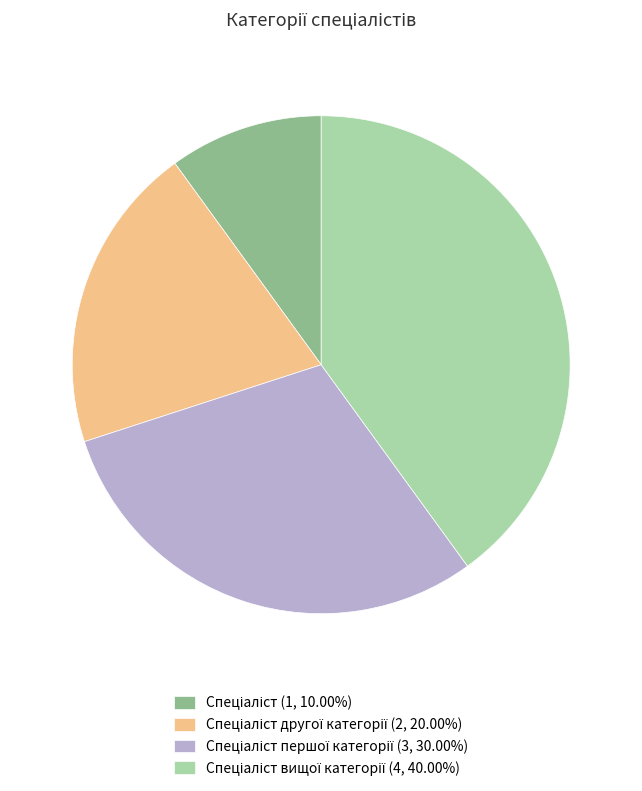

Is there any slice that represents more than half of the pie?

No